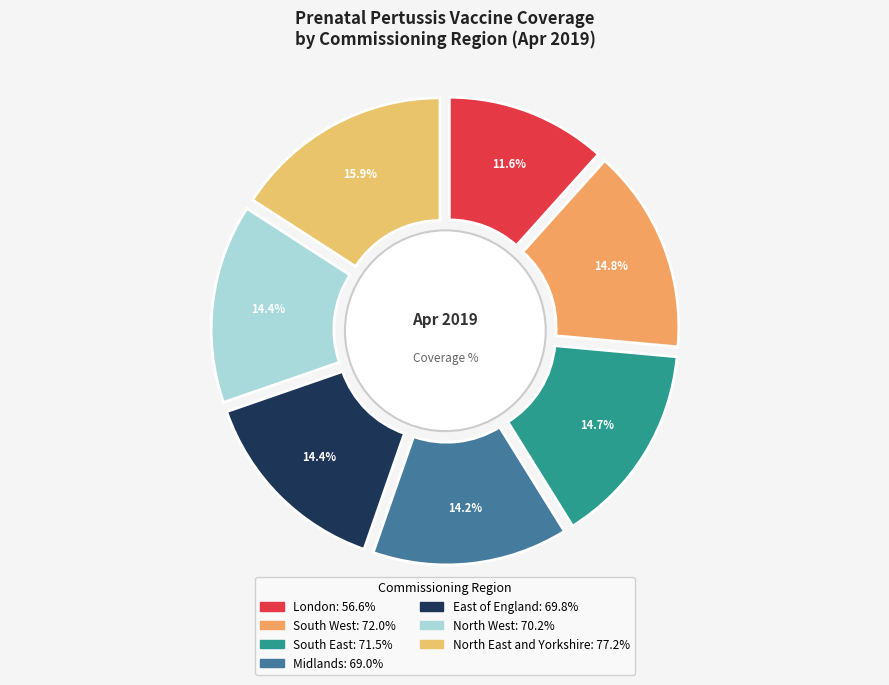

To the nearest percent, what is the average slice percentage?

14%